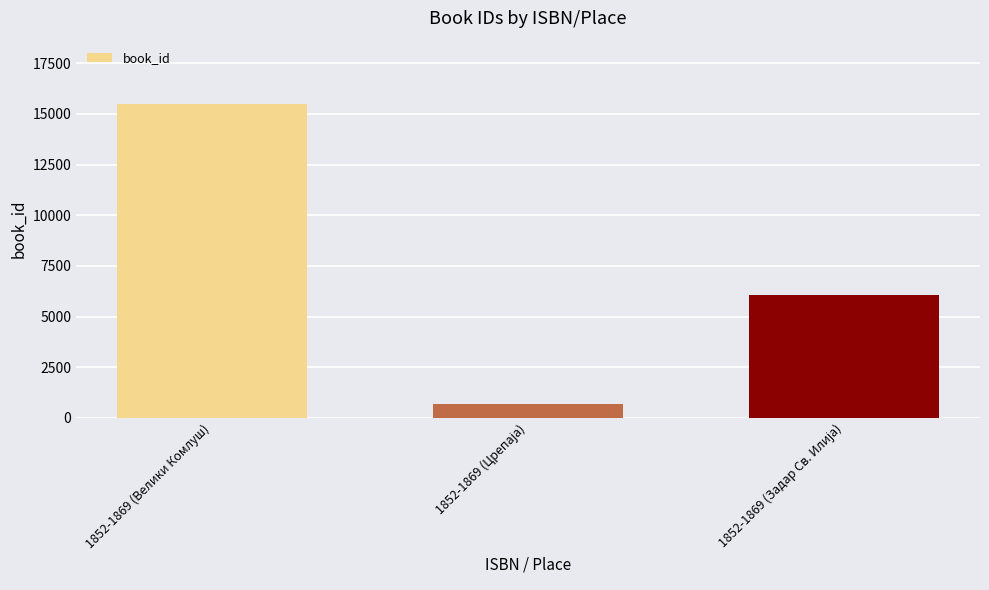

Reading right to left, transcribe all the data shown in this chart.

6082	661	15516